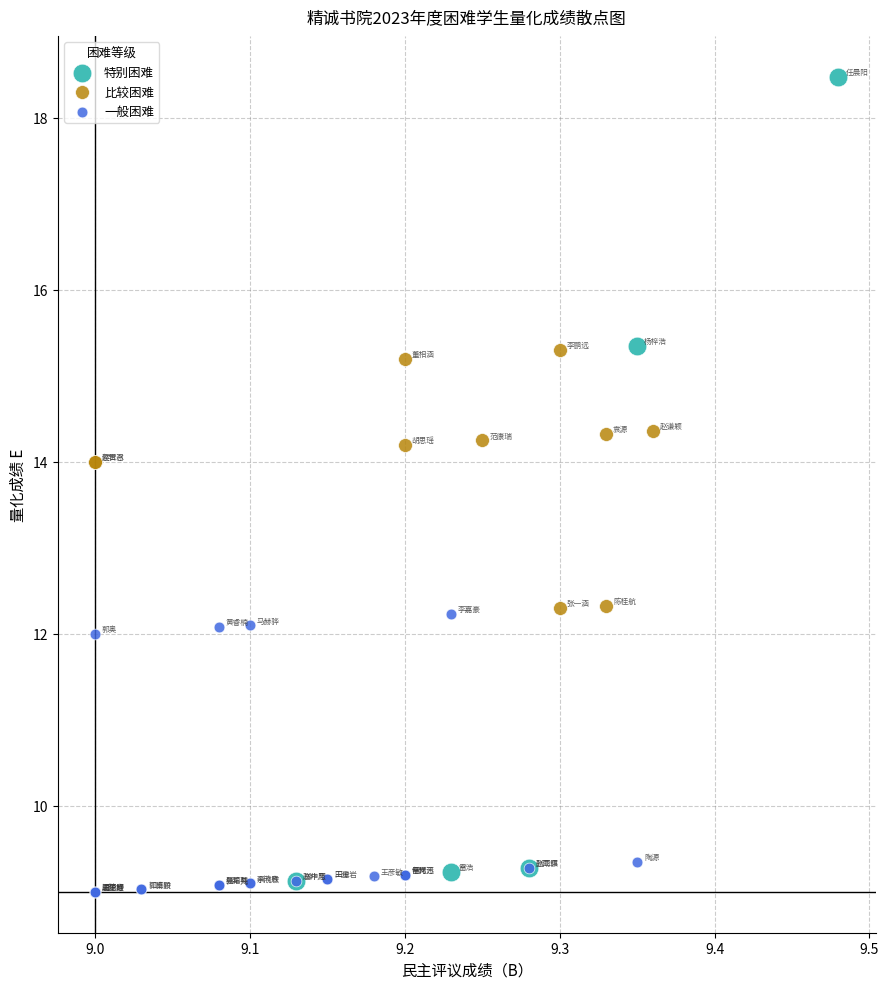

What are all the series names shown in the legend?

特别困难, 比较困难, 一般困难